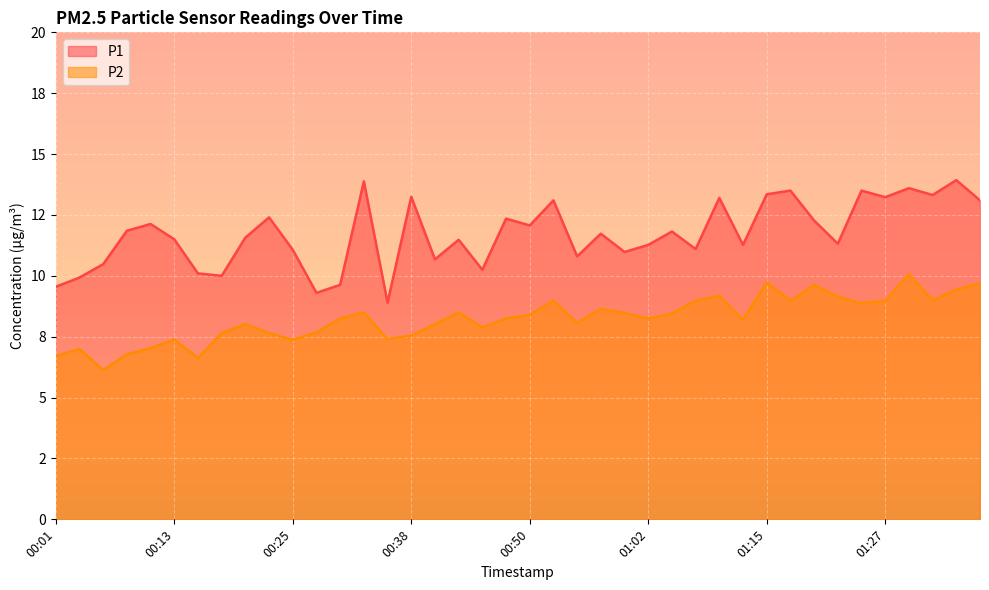

How many interior local valleys does the P2 series have?

11